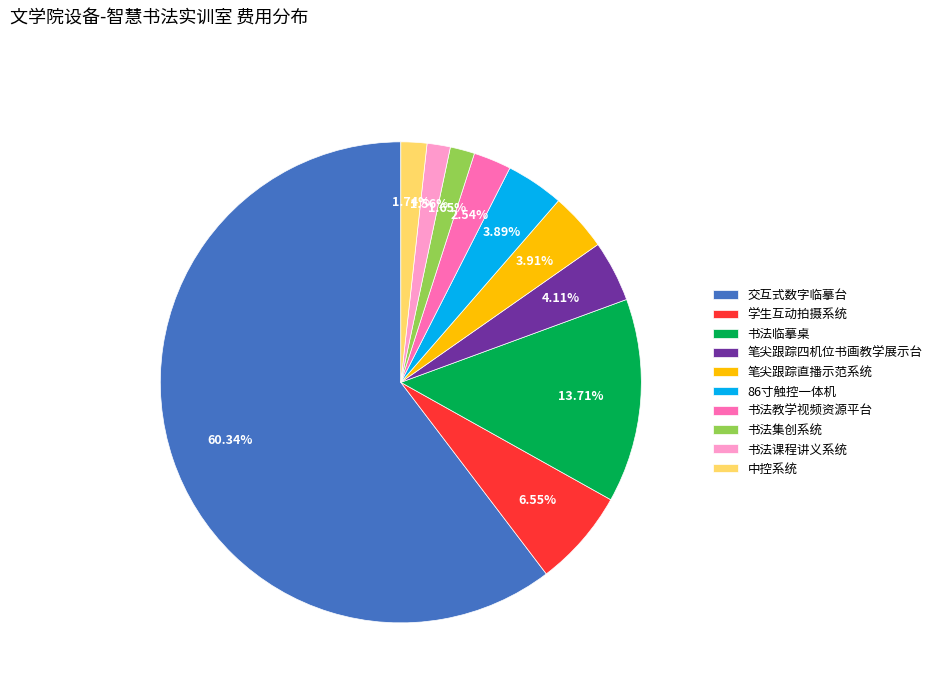

True or false: 书法课程讲义系统 accounts for 16% of the total.

False